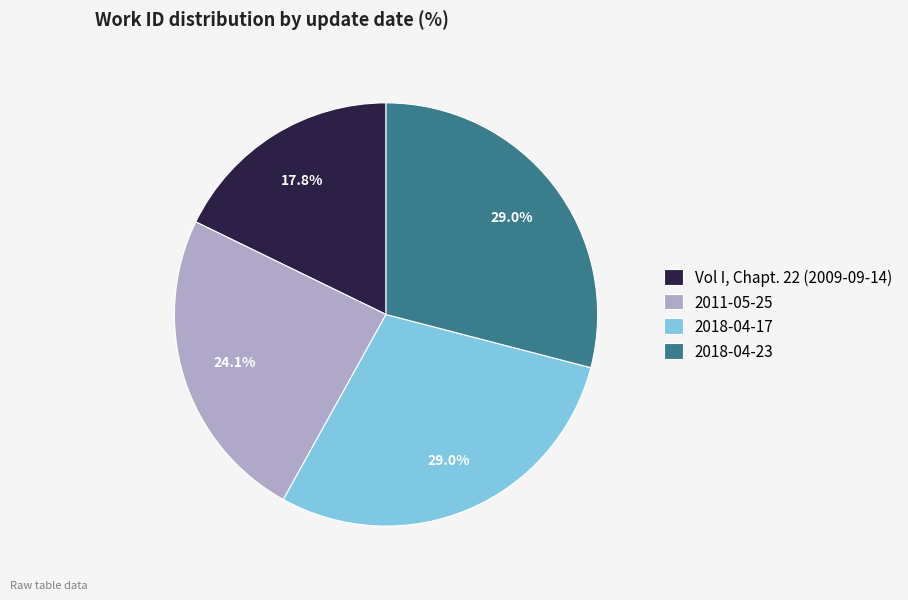

What is the ratio of the value at 2018-04-23 to the value at 2011-05-25?

1.2